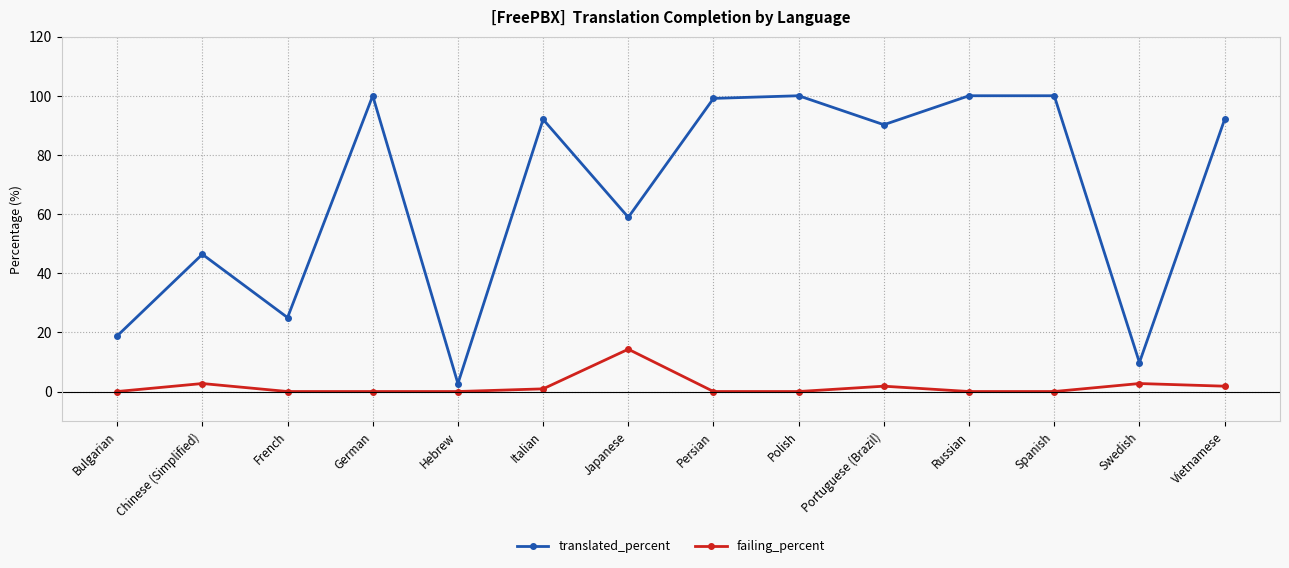

True or false: translated_percent and failing_percent intersect in this chart.

False